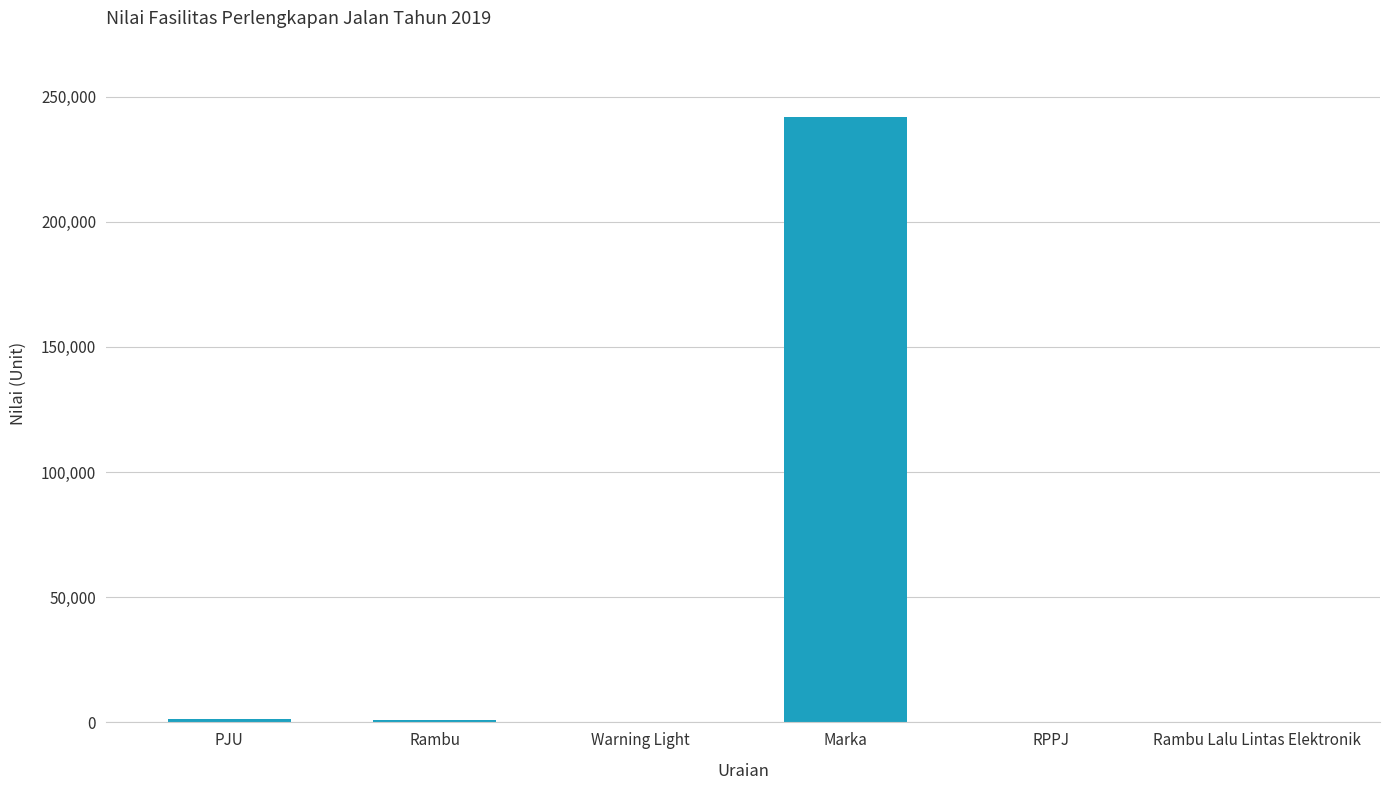

What is the change in value from Warning Light to Rambu Lalu Lintas Elektronik?

-131